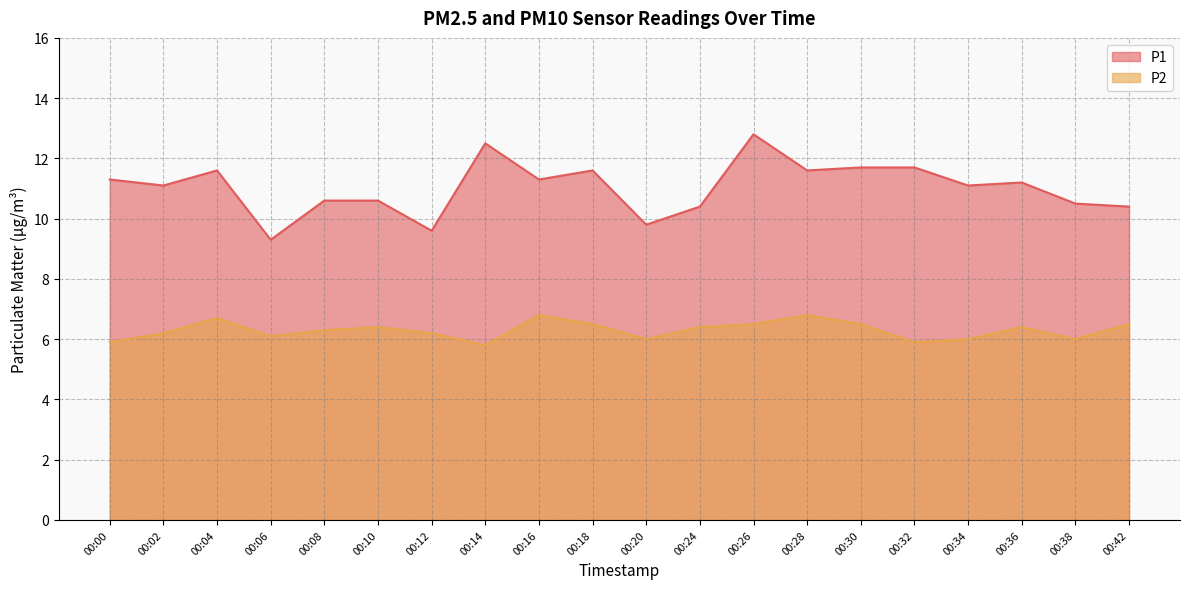

Where is the first local minimum for P1?

00:02